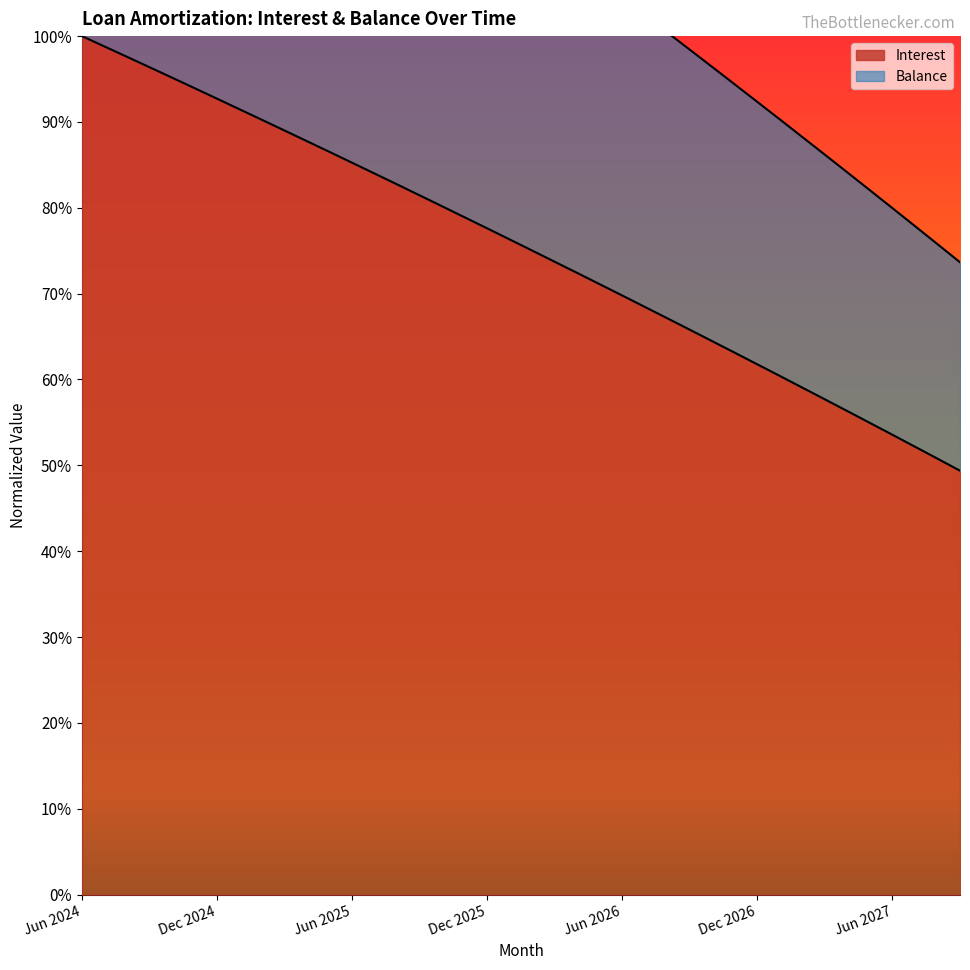

True or false: Interest and Balance intersect in this chart.

False